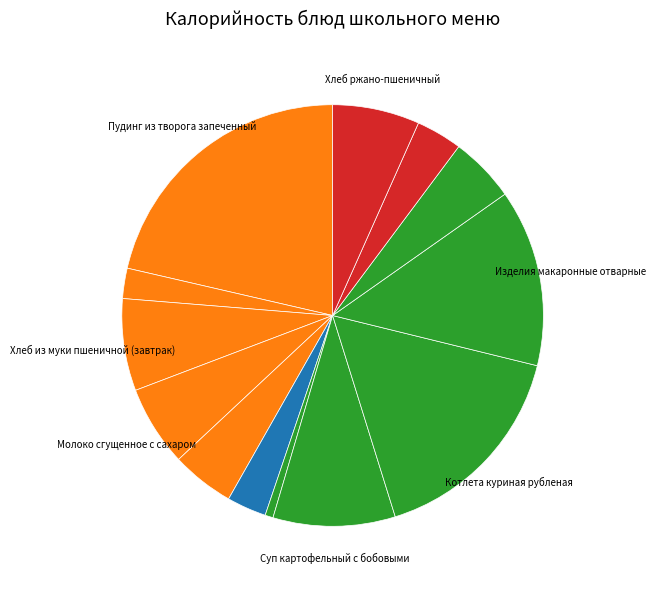

Count the number of slices in the pie.

13